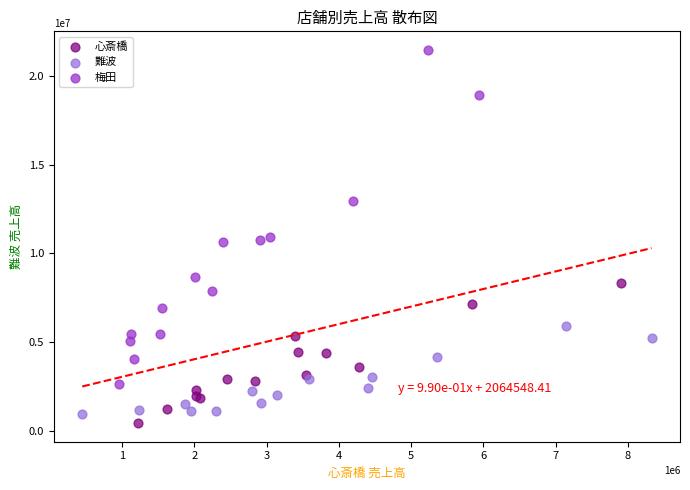

Which series reaches the minimum Y coordinate?

心斎橋